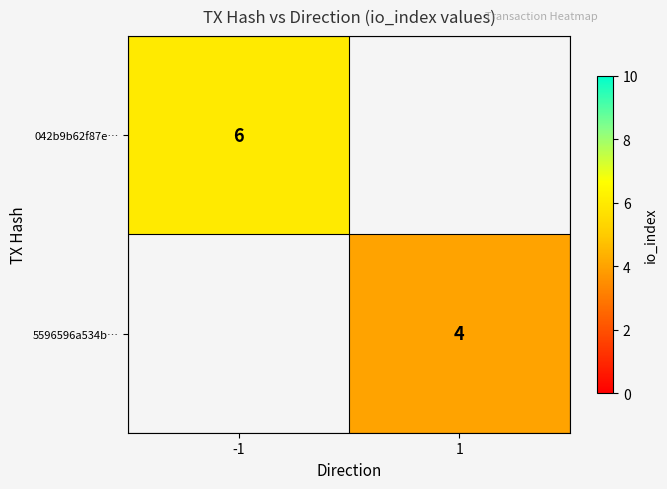

The 5596596a534b… series shows 6 at 1. True or false?

False